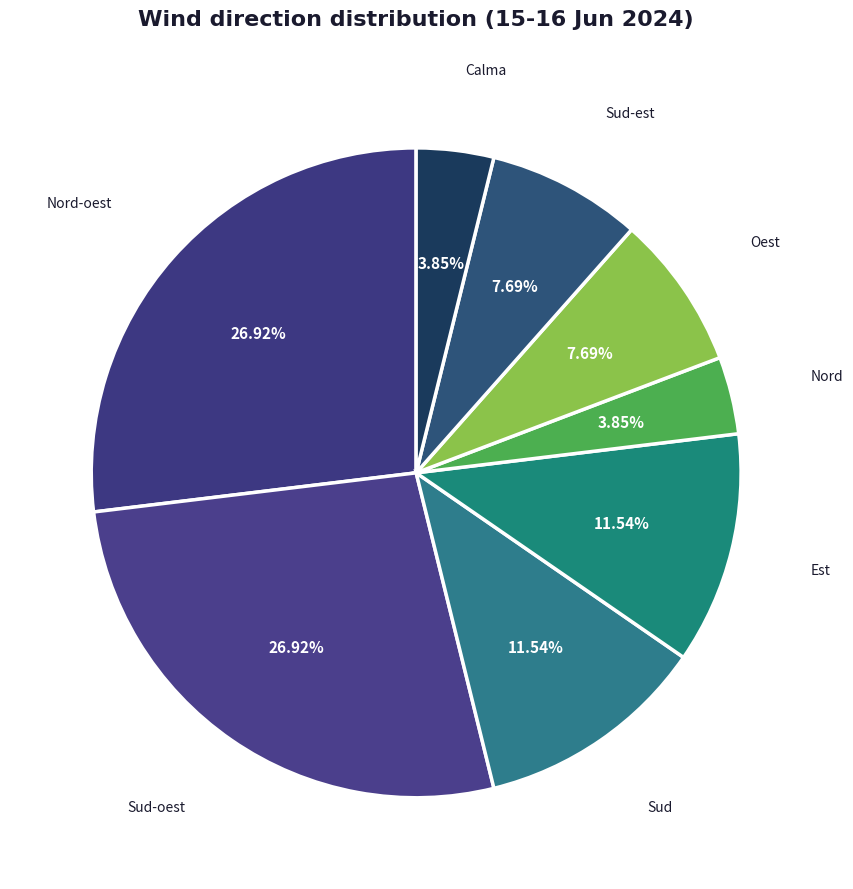

What is the largest slice in the pie chart?

Nord-oest